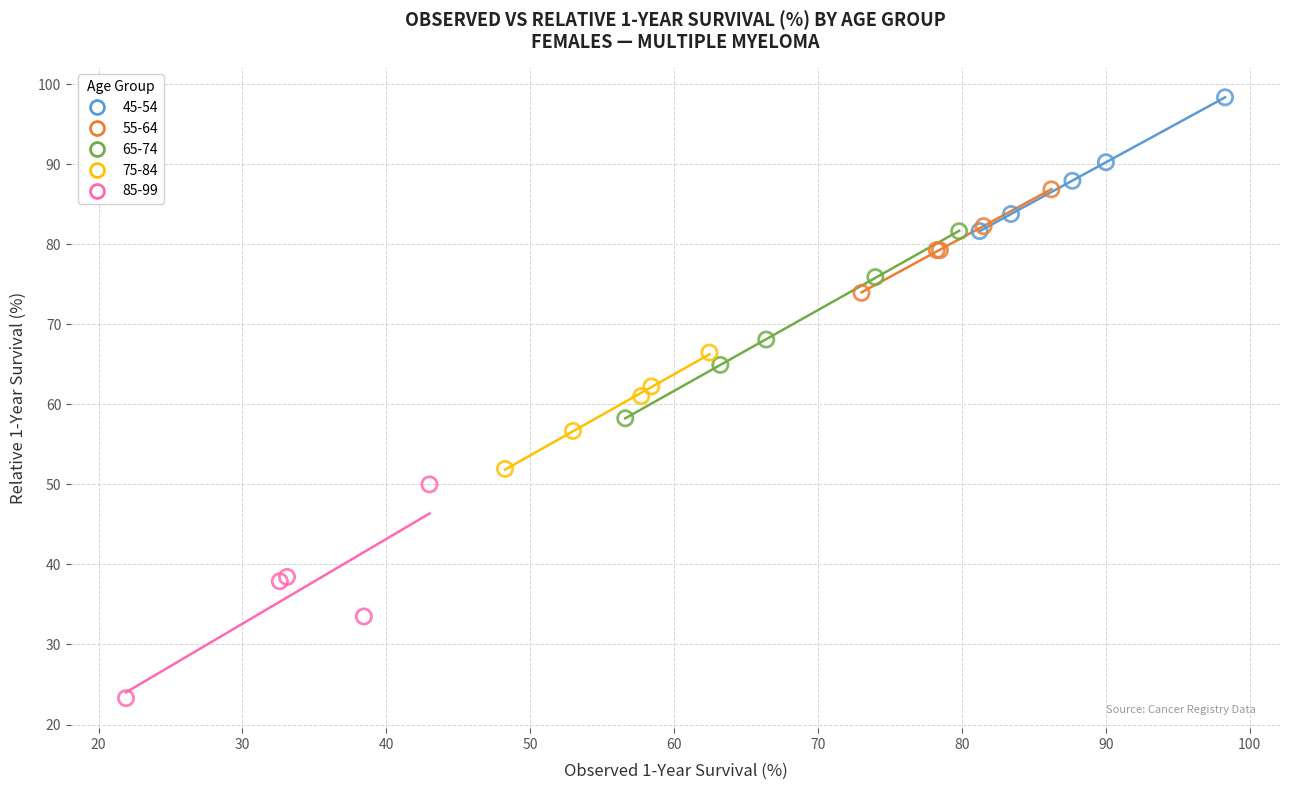

Which series reaches the maximum Y coordinate?

45-54